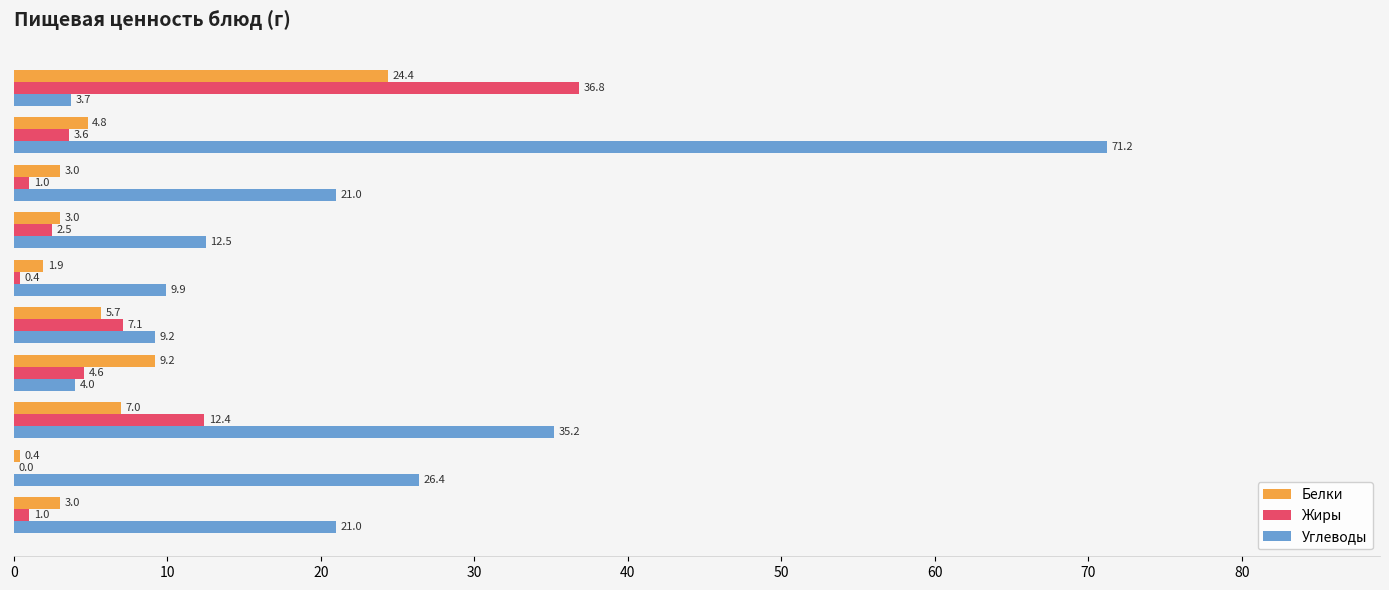

What is the approximate value of Белки at Йогурт?

3.0